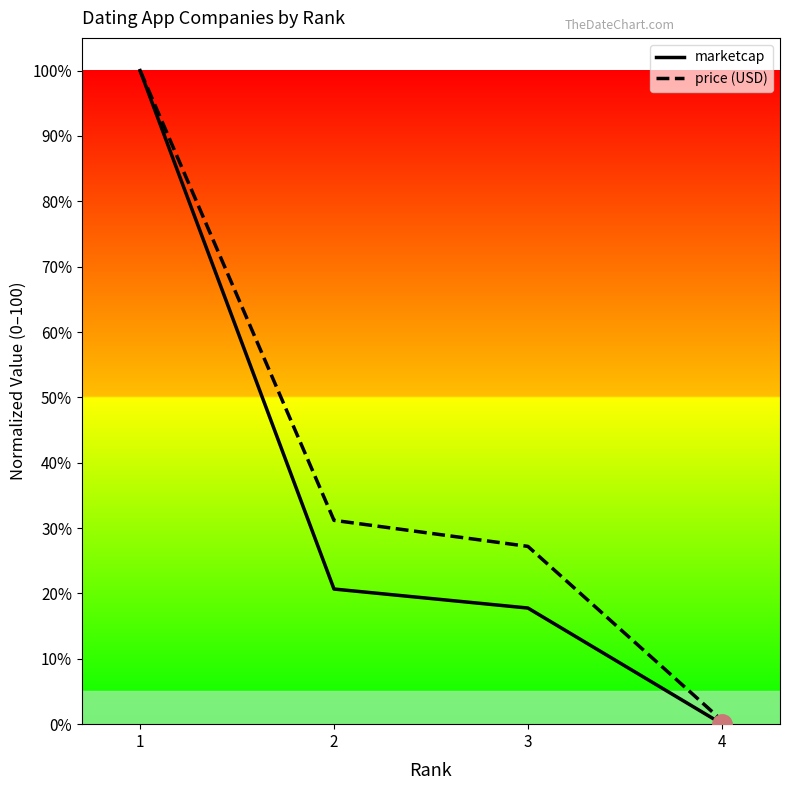

What are all the series names shown in the legend?

marketcap, price (USD)